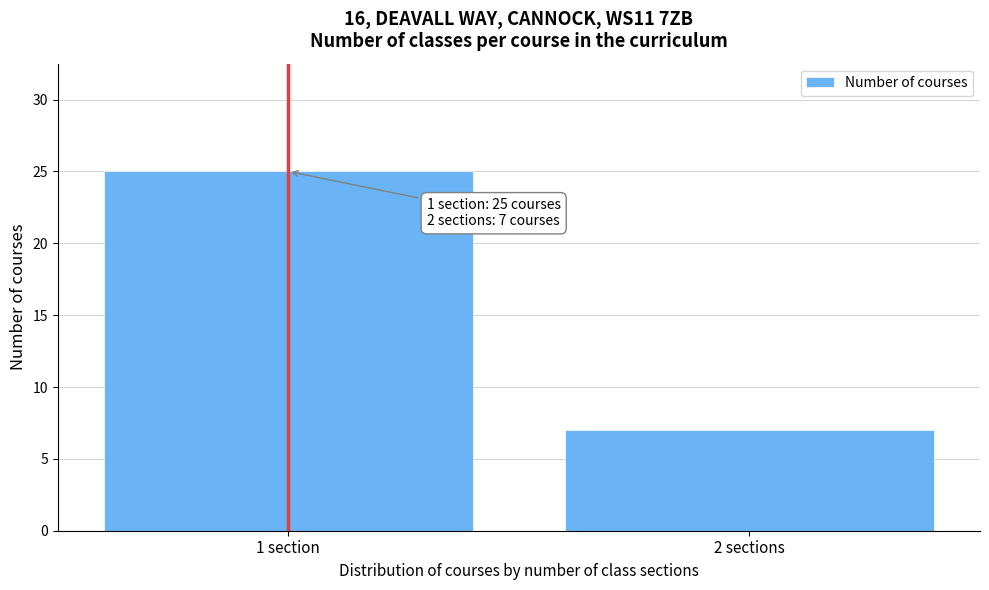

Reading left to right, what are all the values shown in this chart?

1 section=25	2 sections=7